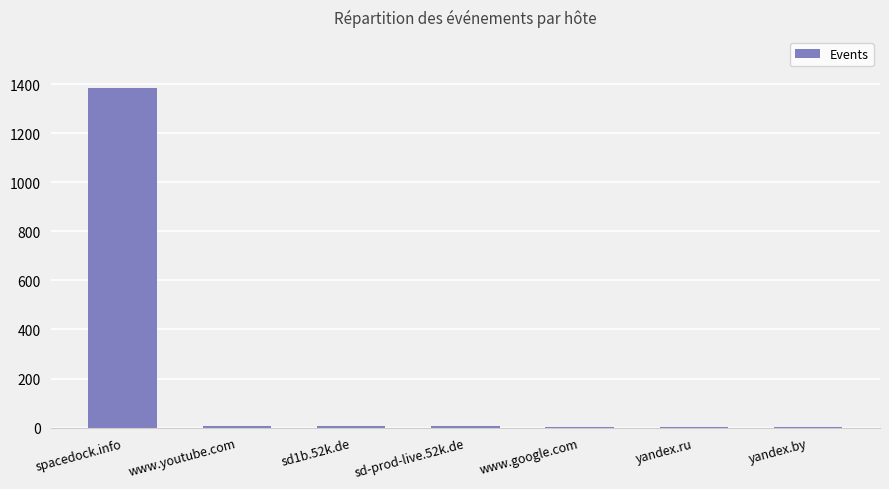

What is the average value?

202